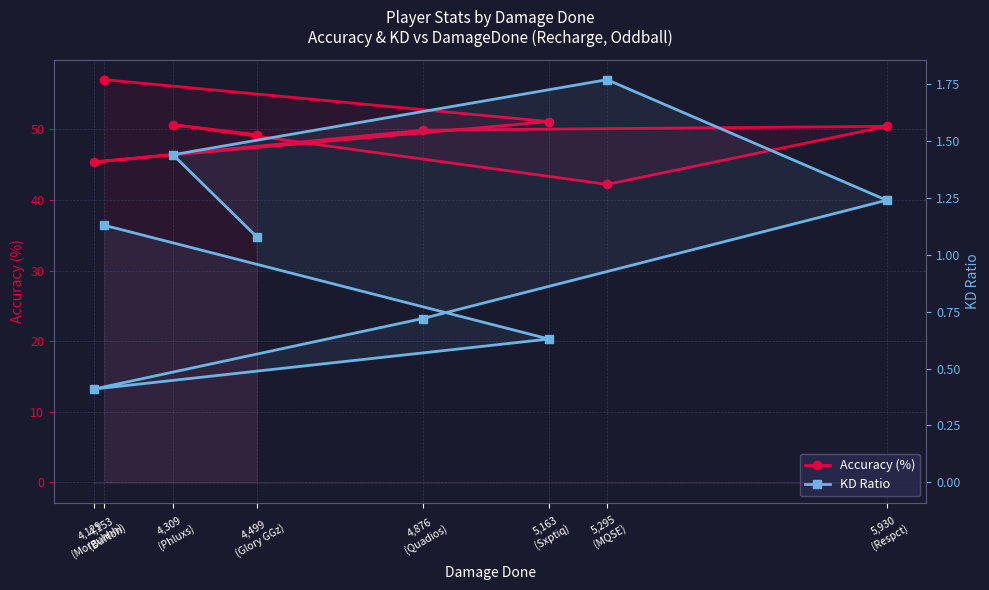

At how many categories does at least one series exceed 20?

8